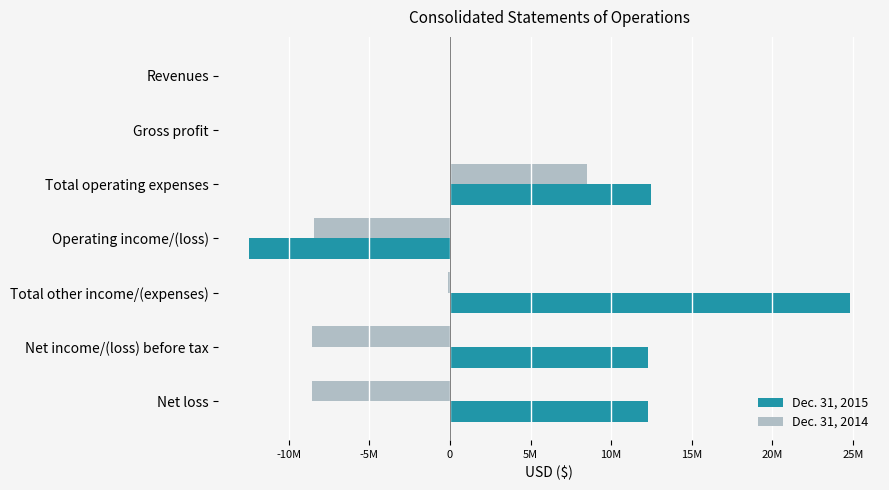

What are all the series names shown in the legend?

Dec. 31, 2015, Dec. 31, 2014